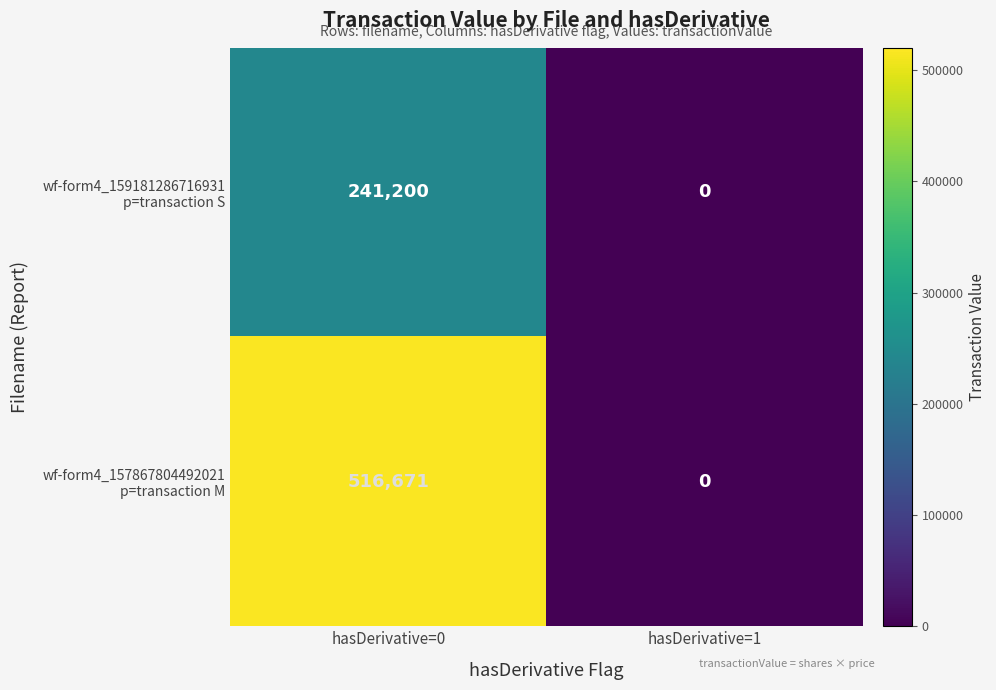

What is the difference between the highest and lowest values at hasDerivative=0?

275471